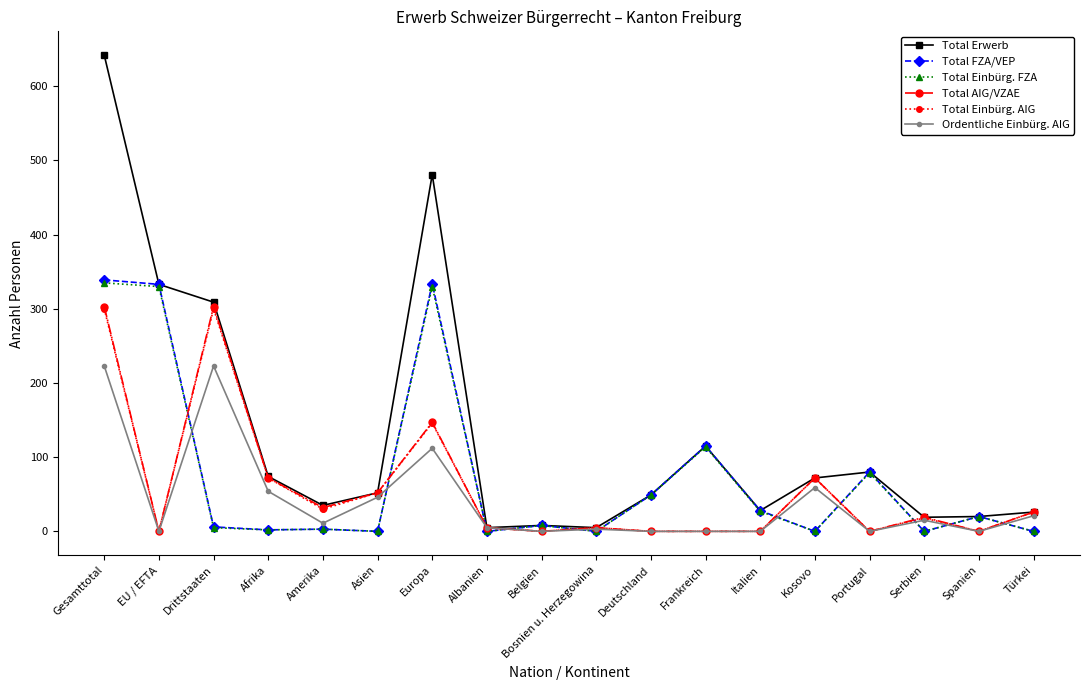

How many distinct data groups are displayed?

6